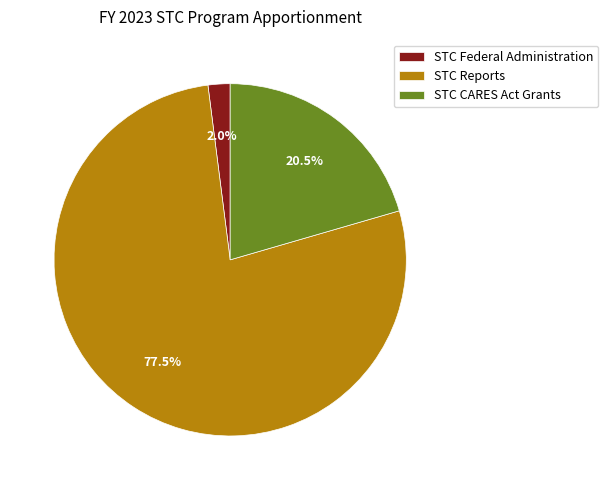

Which has a higher value, STC CARES Act Grants or STC Reports?

STC Reports